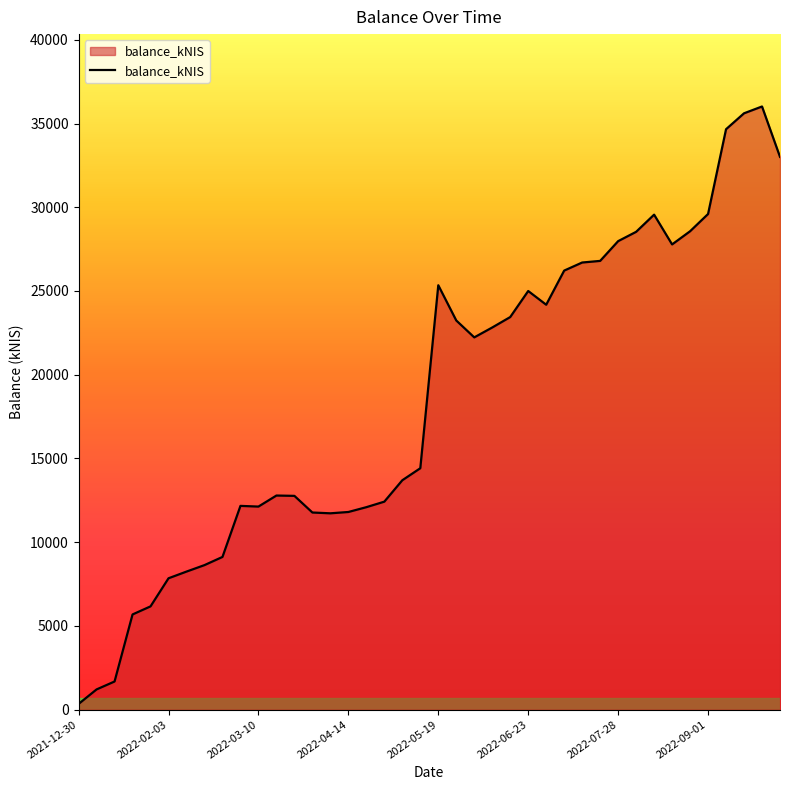

What is the greatest value displayed?

36017.1